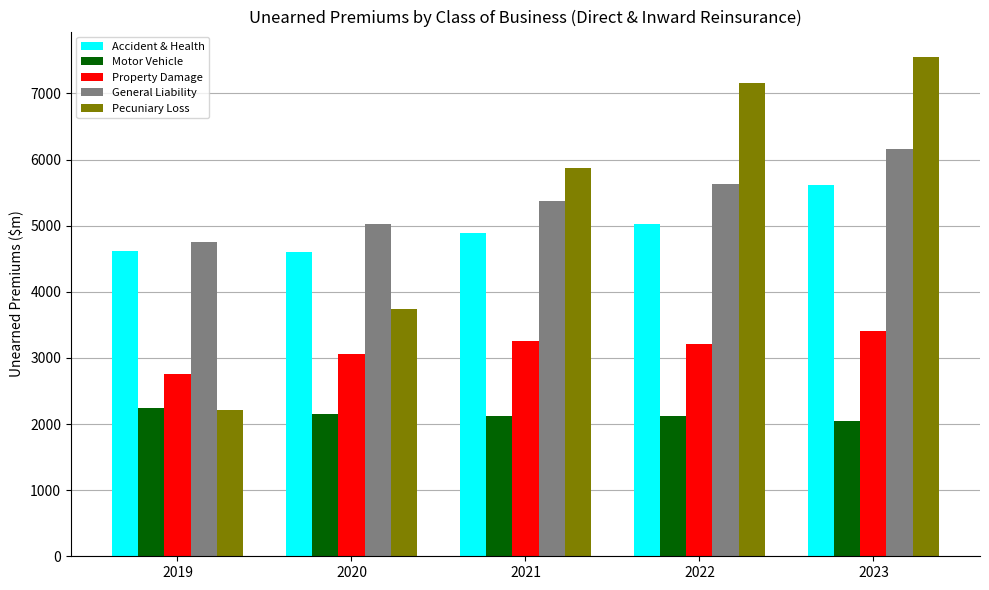

What is the difference between the maximum and minimum values in the Motor Vehicle series?

198.1